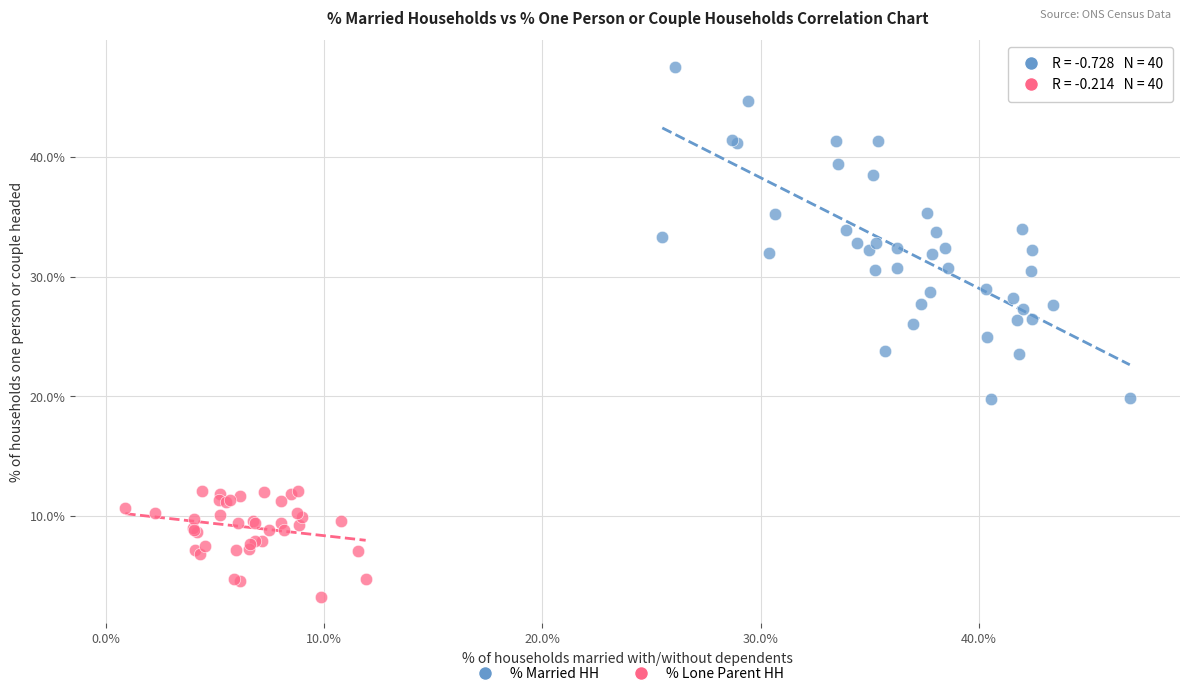

What are all the series names shown in the legend?

% Married HH, % Lone Parent HH